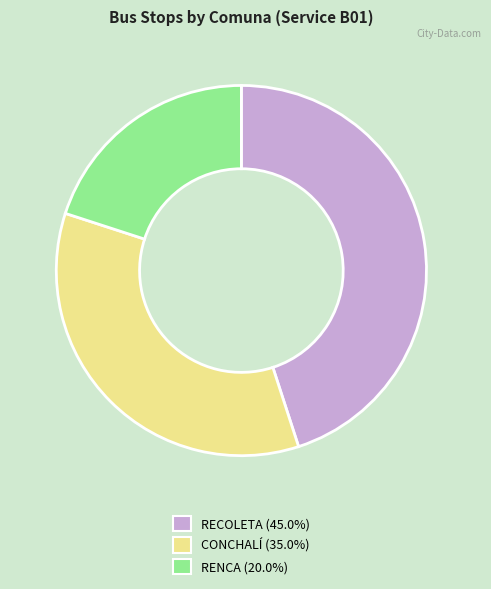

Approximately how many times larger is the value at CONCHALÍ compared to RECOLETA?

0.8